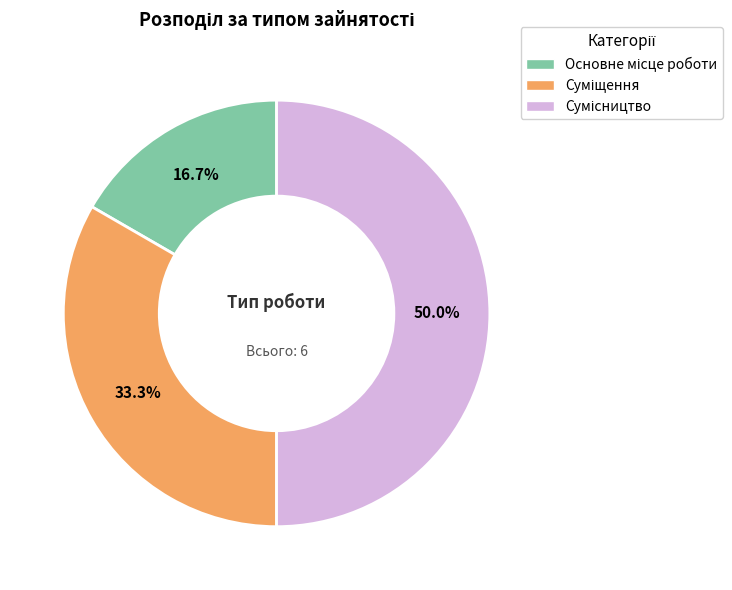

What percentage is the Основне місце роботи slice, to the nearest percent?

17%